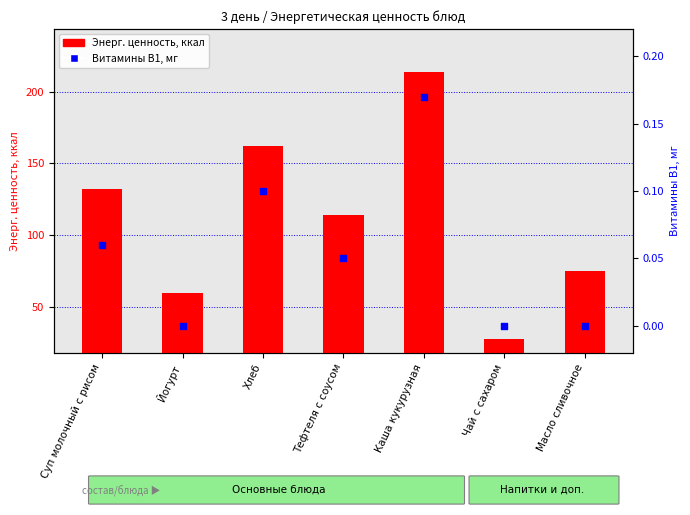

At which category is the sum across all series the highest?

Каша кукурузная